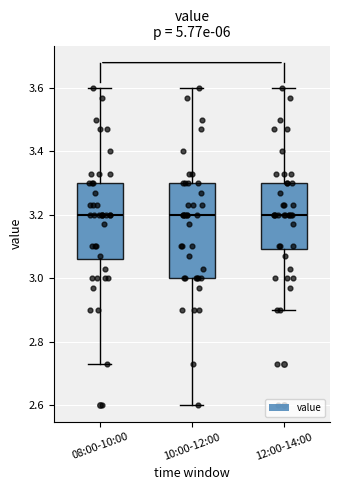

Reading left to right, read every box against the y-axis: the position of its median line, the range the box covers, and the ends of its whiskers. The values are not printed on the chart, so give them approximately, as read against the axis.

08:00-10:00: median 3.20, box 3.06 to 3.30, whiskers 2.74 to 3.60
10:00-12:00: median 3.20, box 3.00 to 3.30, whiskers 2.60 to 3.60
12:00-14:00: median 3.20, box 3.10 to 3.30, whiskers 2.90 to 3.60